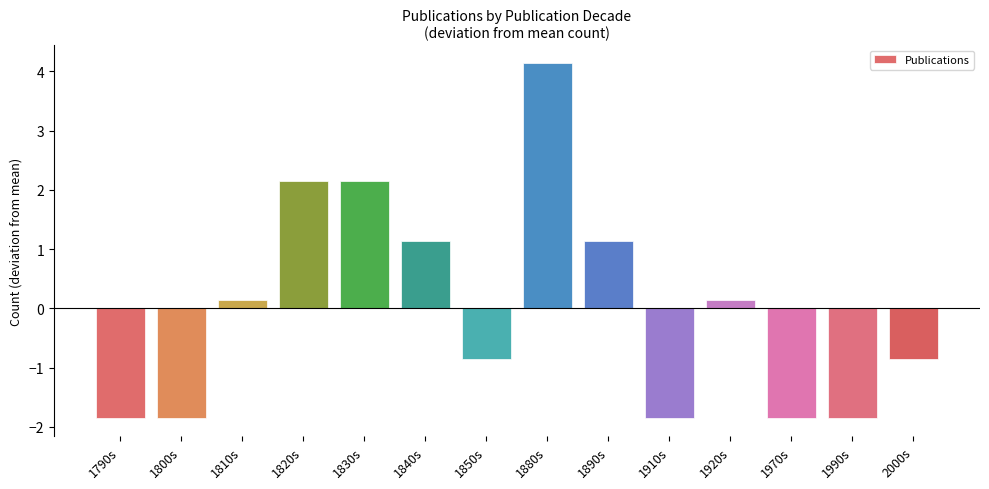

What is the greatest value displayed?

4.1